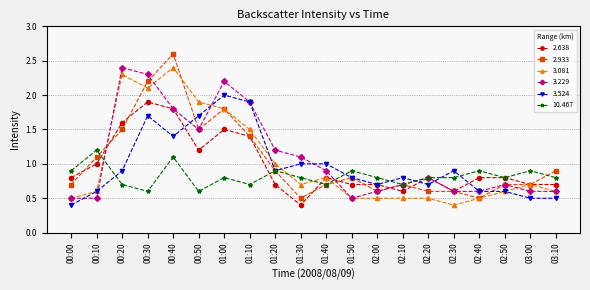

What is the label of the 2nd point from the left?

00:10